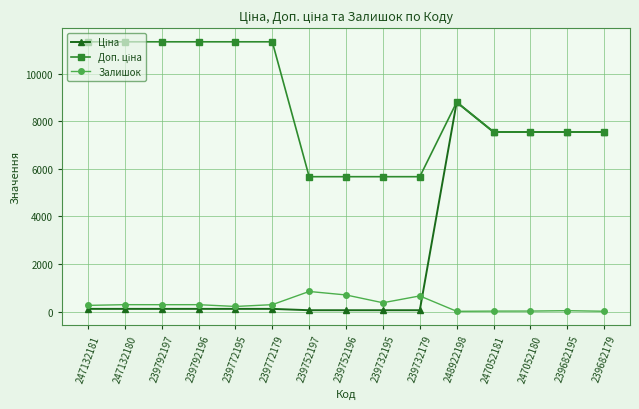

What is the value of the Залишок point at the 6th from the left?

290.0